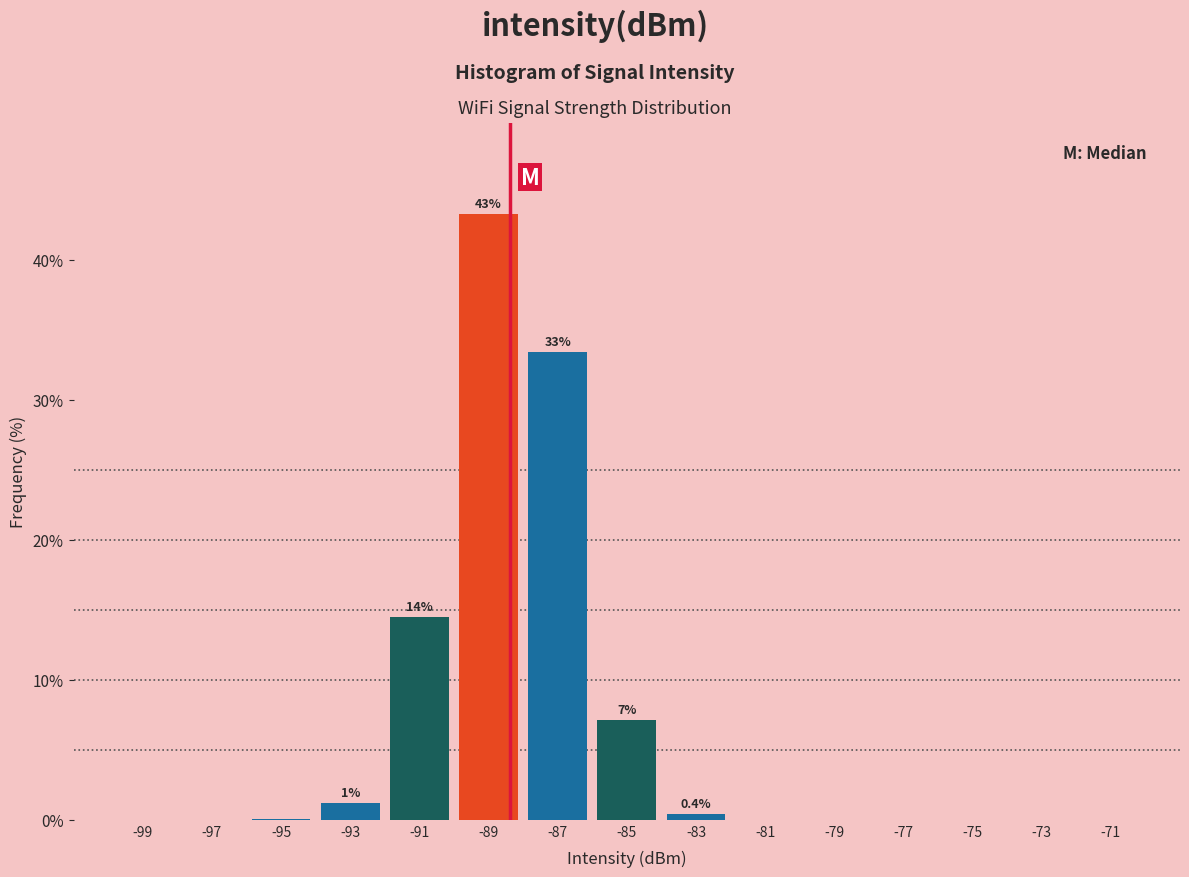

Which range on the x-axis has the tallest bar?

-90 to -88